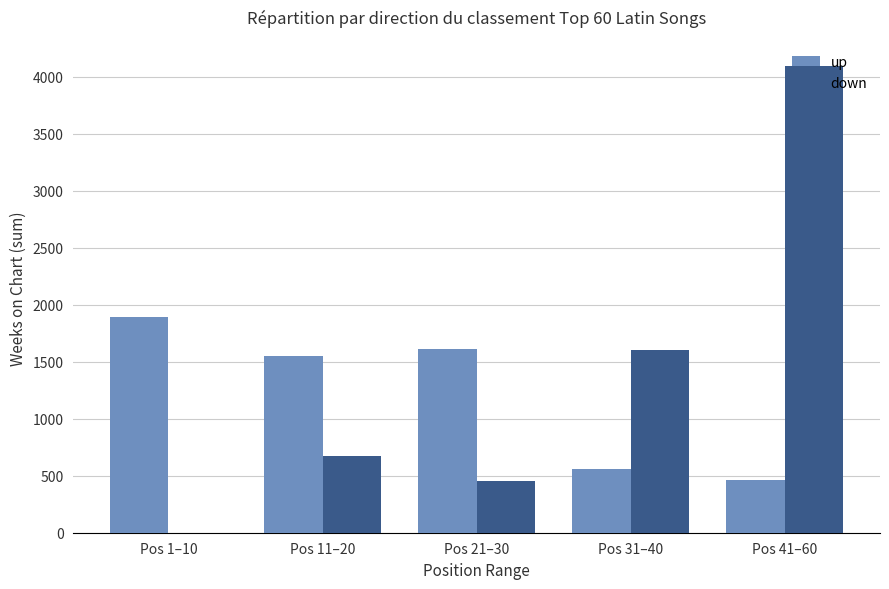

The value of down at Pos 1–10 is 0. True or false?

True